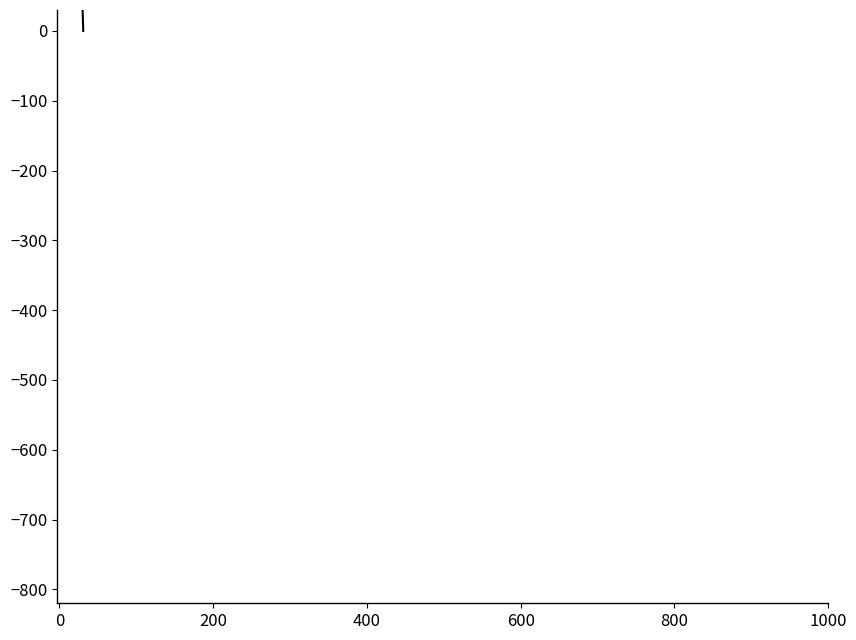

Approximately how many times larger is the value at 16 compared to 26?

2.7